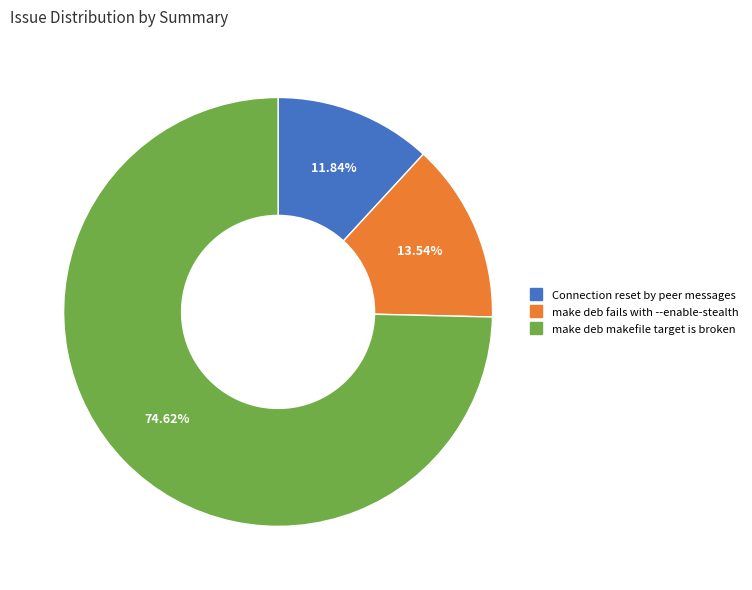

True or false: make deb makefile target is broken accounts for 63% of the total.

False